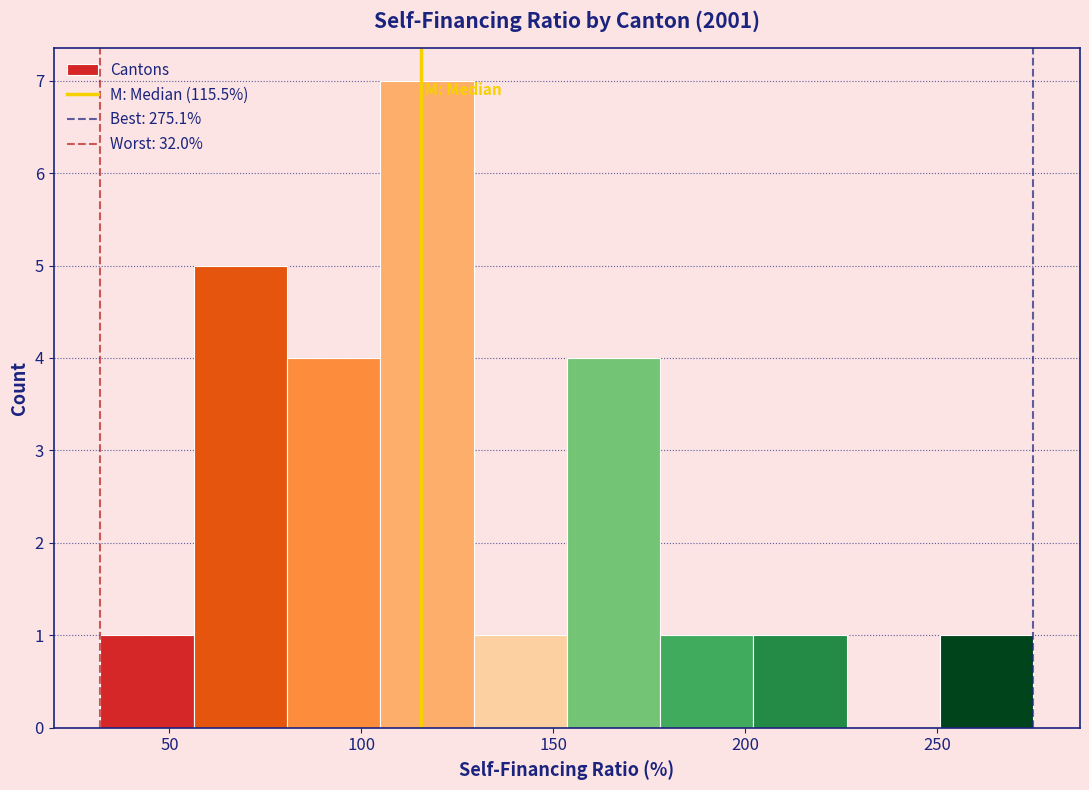

How tall is the bar that spans 55 to 80 on the x-axis? Neither the bar edges nor the heights are printed on the chart, so give them approximately, as read against the axes.

5